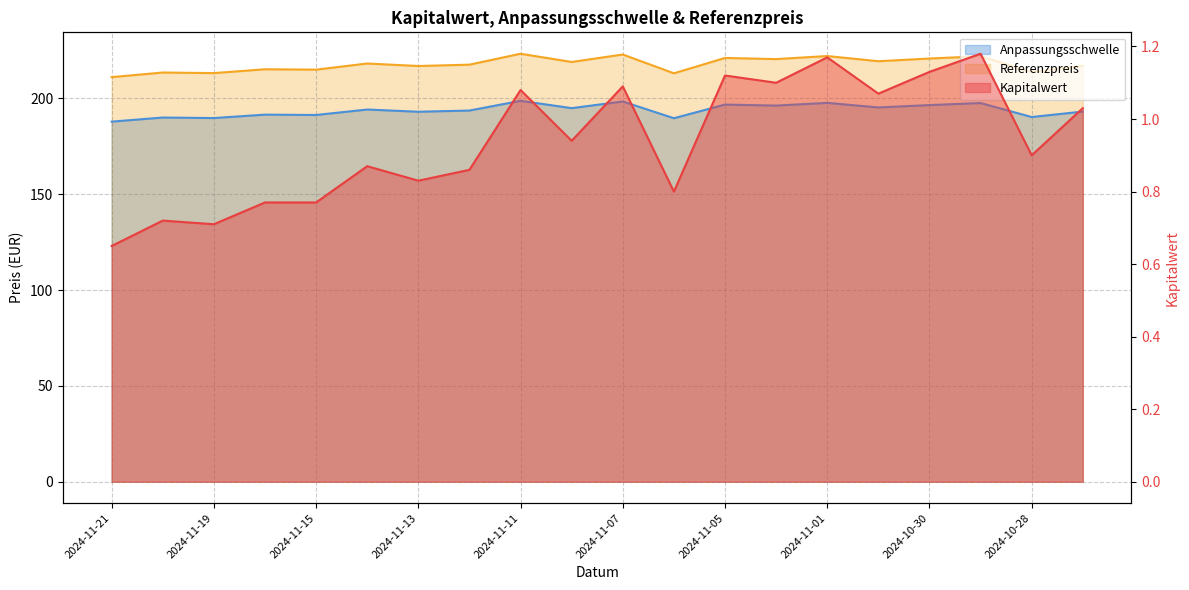

Reading left to right, extract all data points from this chart.

Kapitalwert: 2024-11-21=0.7	2024-11-20=0.7	2024-11-19=0.7	2024-11-18=0.8	2024-11-15=0.8	2024-11-14=0.9	2024-11-13=0.8	2024-11-12=0.9	2024-11-11=1.1	2024-11-08=0.9	2024-11-07=1.1	2024-11-06=0.8	2024-11-05=1.1	2024-11-04=1.1	2024-11-01=1.2	2024-10-31=1.1	2024-10-30=1.1	2024-10-29=1.2	2024-10-28=0.9	2024-10-25=1.0
Anpassungsschwelle: 2024-11-21=187.9	2024-11-20=190.0	2024-11-19=189.7	2024-11-18=191.5	2024-11-15=191.3	2024-11-14=194.2	2024-11-13=193.0	2024-11-12=193.7	2024-11-11=198.7	2024-11-08=194.9	2024-11-07=198.4	2024-11-06=189.7	2024-11-05=196.8	2024-11-04=196.2	2024-11-01=197.7	2024-10-31=195.3	2024-10-30=196.5	2024-10-29=197.6	2024-10-28=190.3	2024-10-25=193.1
Referenzpreis: 2024-11-21=211.1	2024-11-20=213.5	2024-11-19=213.2	2024-11-18=215.2	2024-11-15=215.0	2024-11-14=218.2	2024-11-13=216.9	2024-11-12=217.6	2024-11-11=223.3	2024-11-08=219.0	2024-11-07=222.9	2024-11-06=213.1	2024-11-05=221.1	2024-11-04=220.5	2024-11-01=222.1	2024-10-31=219.4	2024-10-30=220.8	2024-10-29=222.0	2024-10-28=213.8	2024-10-25=217.0